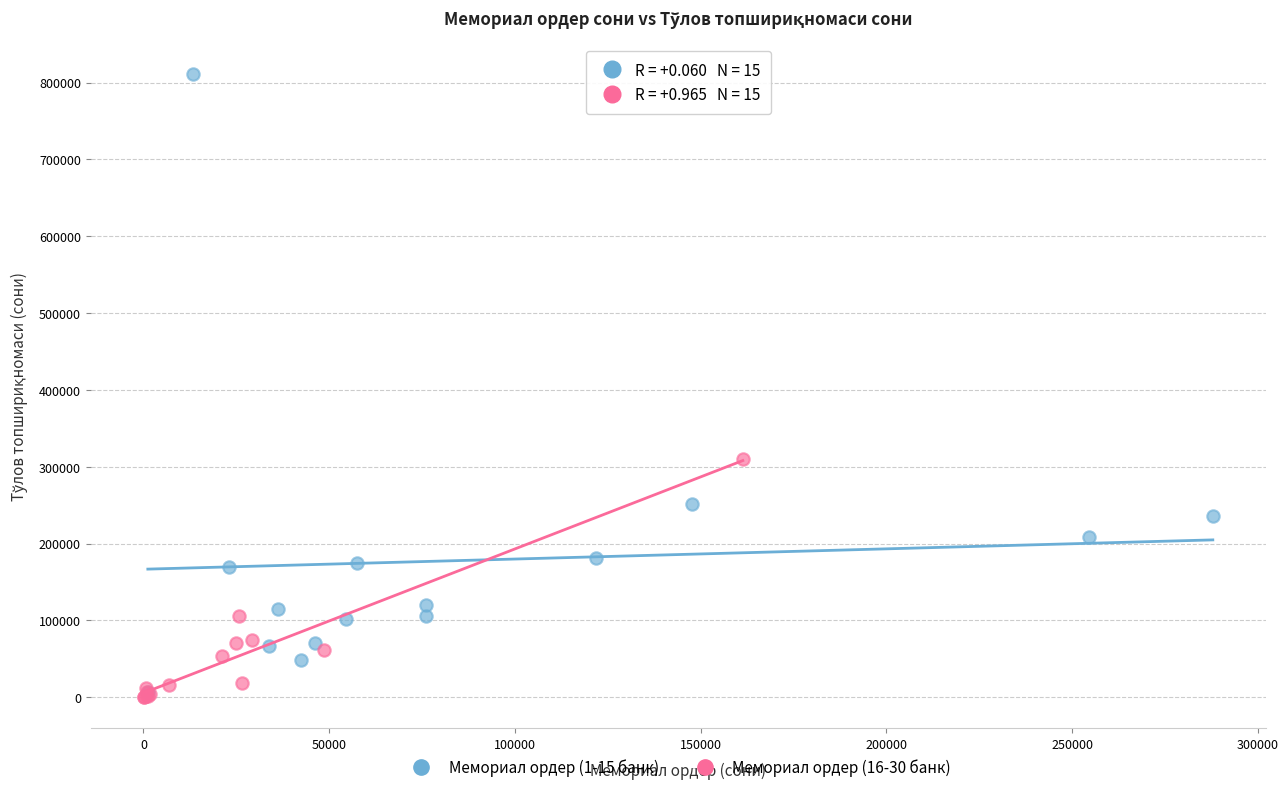

Which series has the largest Y range (max minus min)?

Мемориал ордер (1-15 банк)